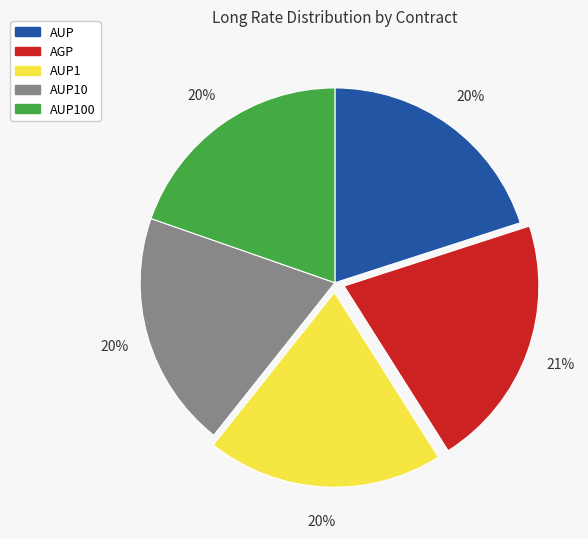

How many segments does this pie chart have?

5